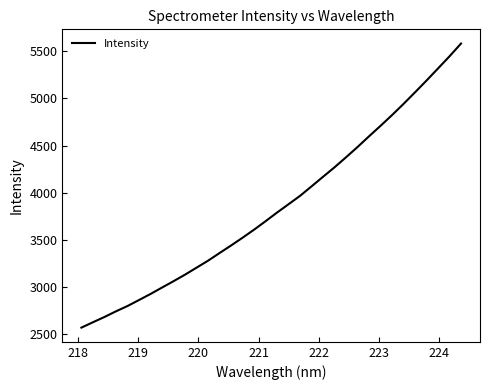

What is the difference between the maximum and minimum values?

3009.1